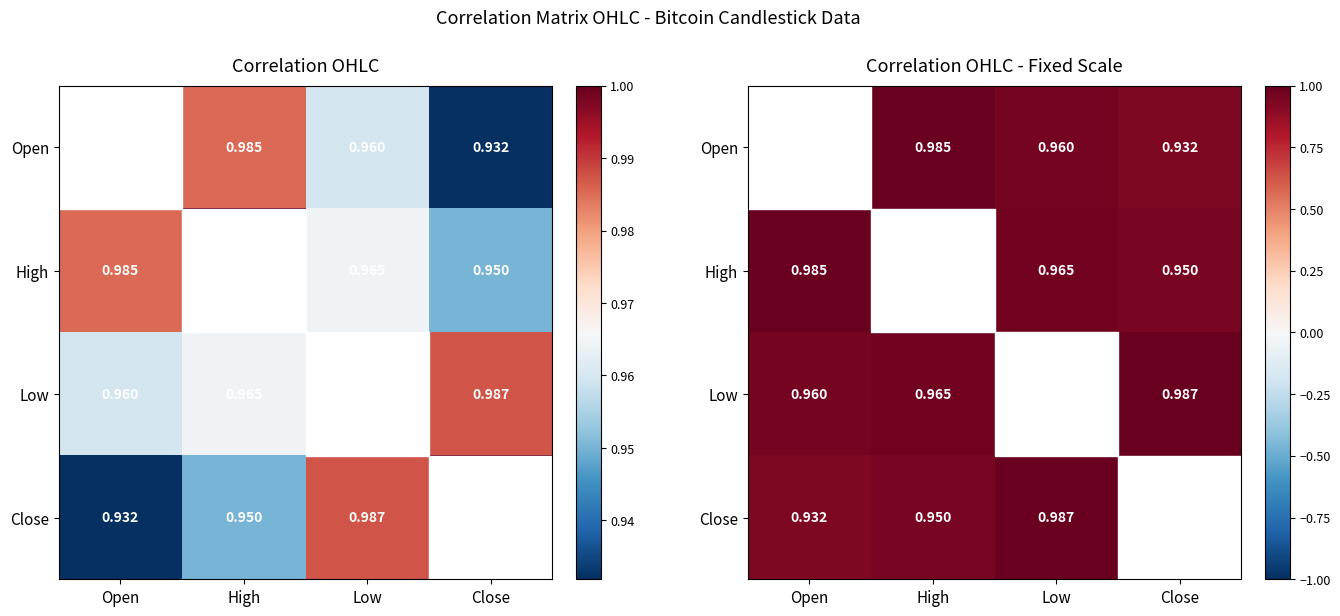

Read the Low value at Low.

1.0